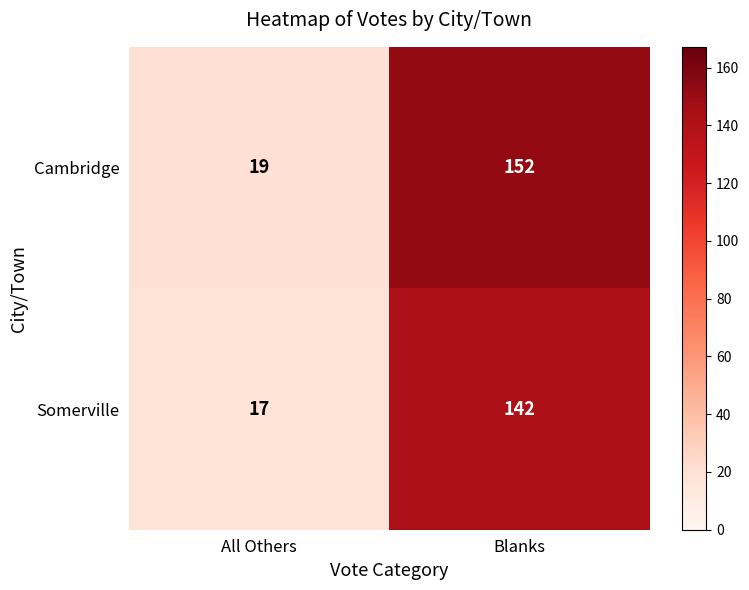

Which category has the highest value across all series?

Blanks